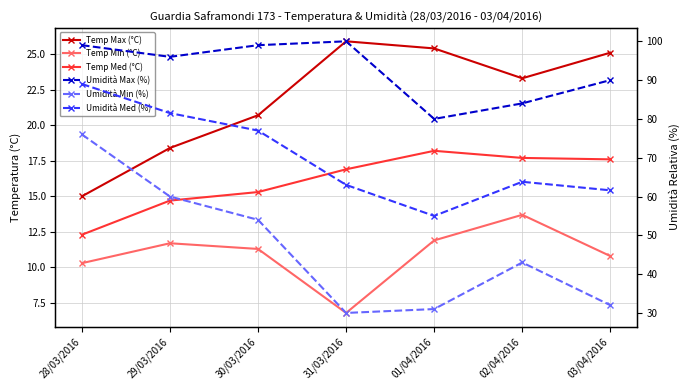

True or false: Umidità Min (%) and Temp Min (°C) intersect in this chart.

False